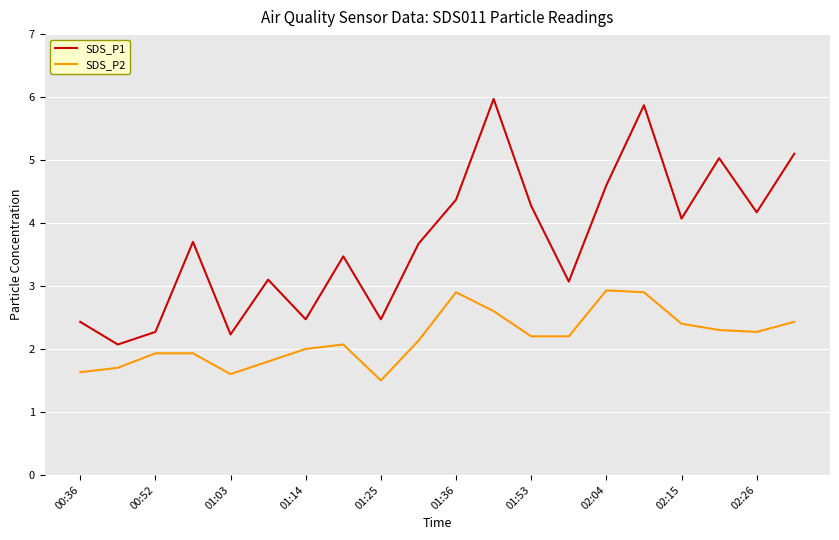

Which series has the largest total across all categories?

SDS_P1